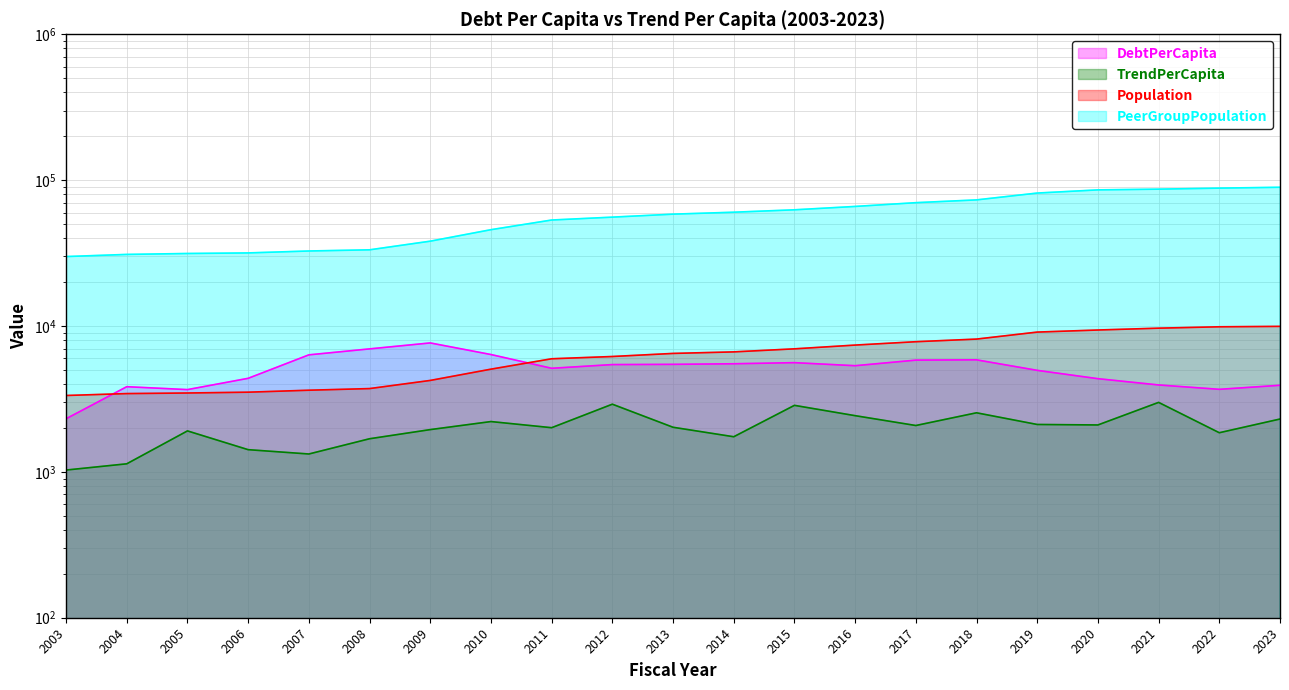

Which series has the widest spread of values?

PeerGroupPopulation